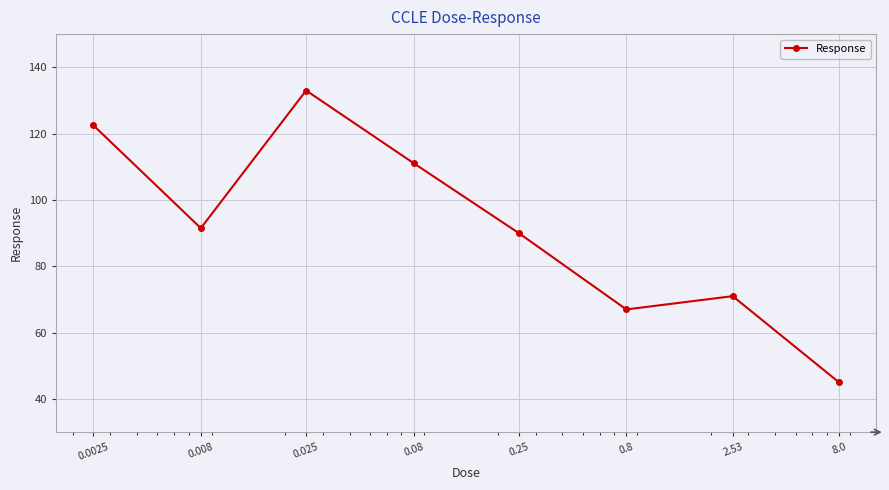

What is the value of the 3rd point from the left?

133.0